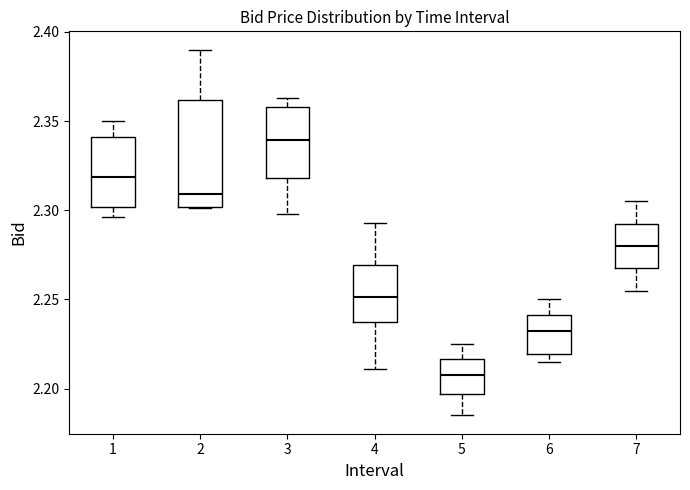

Comparing the boxes themselves (not the whiskers), which one is the tallest?

2